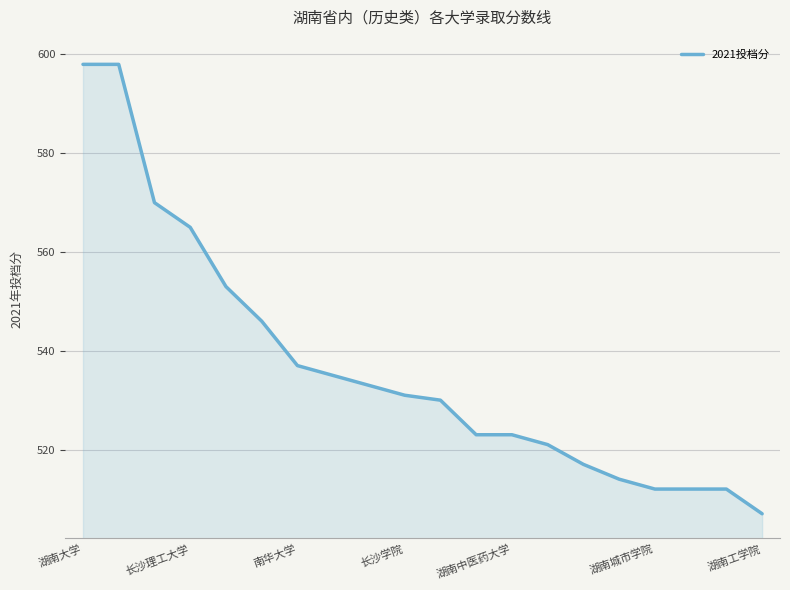

What is the difference between the maximum and minimum values?

91